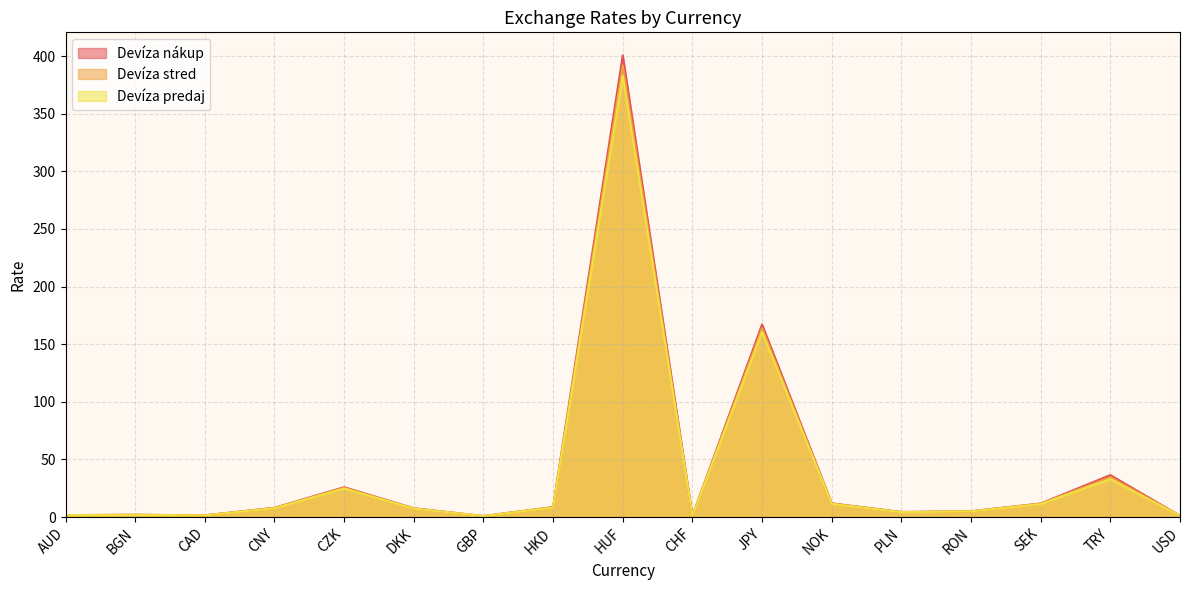

What is the maximum value for Devíza nákup?

400.5